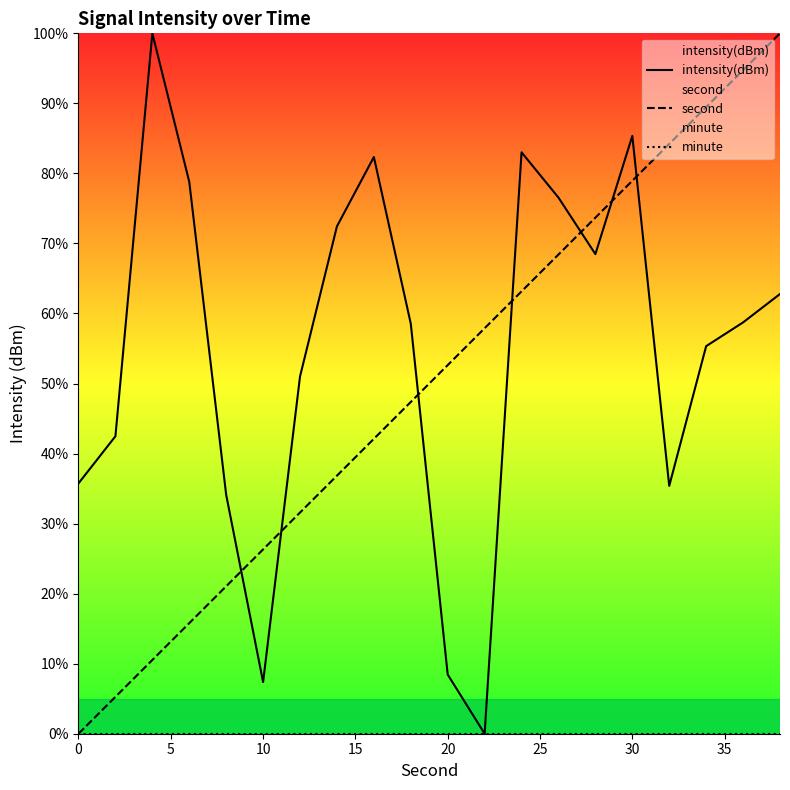

Which series has the largest range (max minus min)?

intensity(dBm)